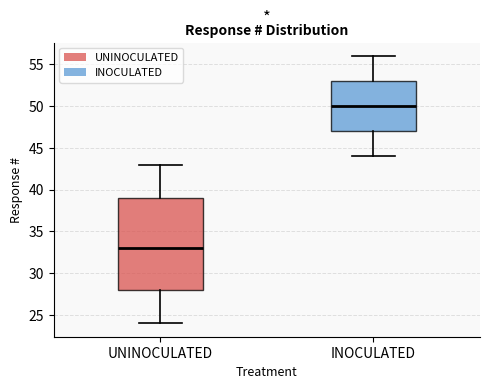

Which box is the tallest, from its lower edge to its upper edge?

UNINOCULATED